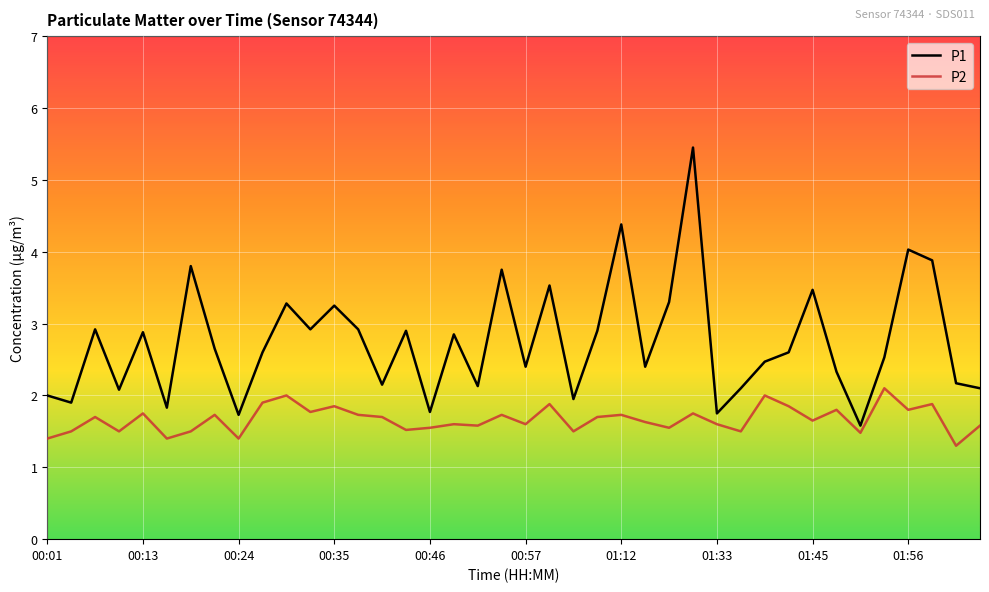

Which series has the largest total across all categories?

P1